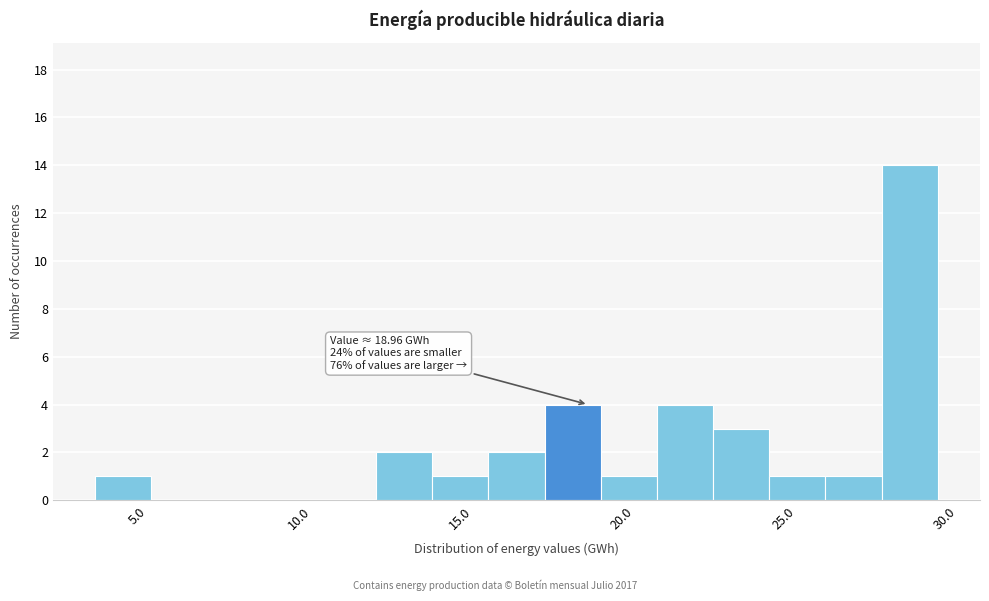

Around what value on the x-axis is the tallest bar? Give the approximate position of its centre, as read against the axis.

29.0